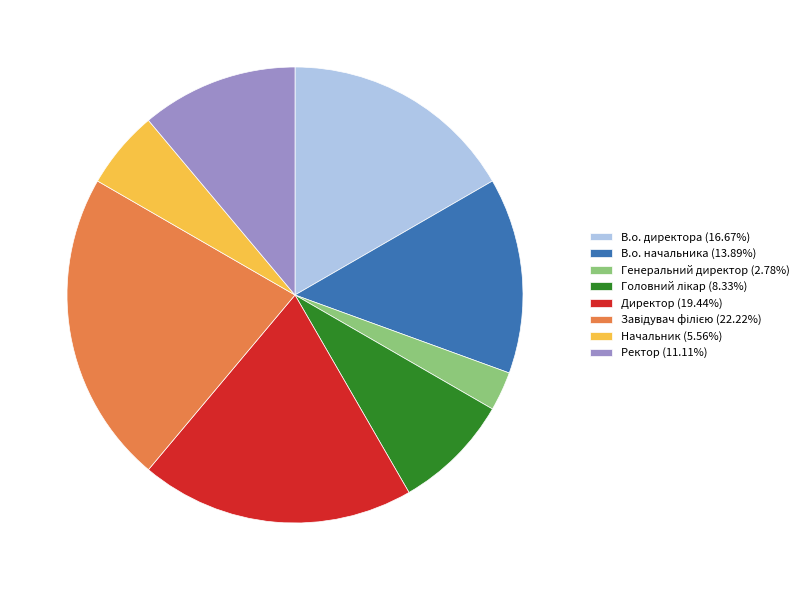

Which slice is the smallest?

Генеральний директор